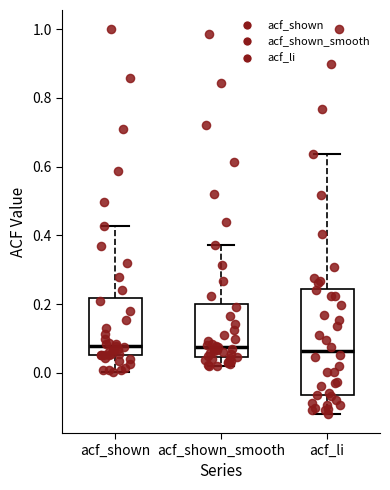

Reading left to right, transcribe this box plot: for each box, give where its median line is, the range the box spans, and where its two whiskers end, as read against the y-axis. The values are not printed on the chart, so give them approximately, as read against the axis.

acf_shown: median 0.08, box 0.06 to 0.22, whiskers 0.00 to 0.42
acf_shown_smooth: median 0.08, box 0.04 to 0.20, whiskers 0.02 to 0.38
acf_li: median 0.06, box -0.06 to 0.24, whiskers -0.12 to 0.64